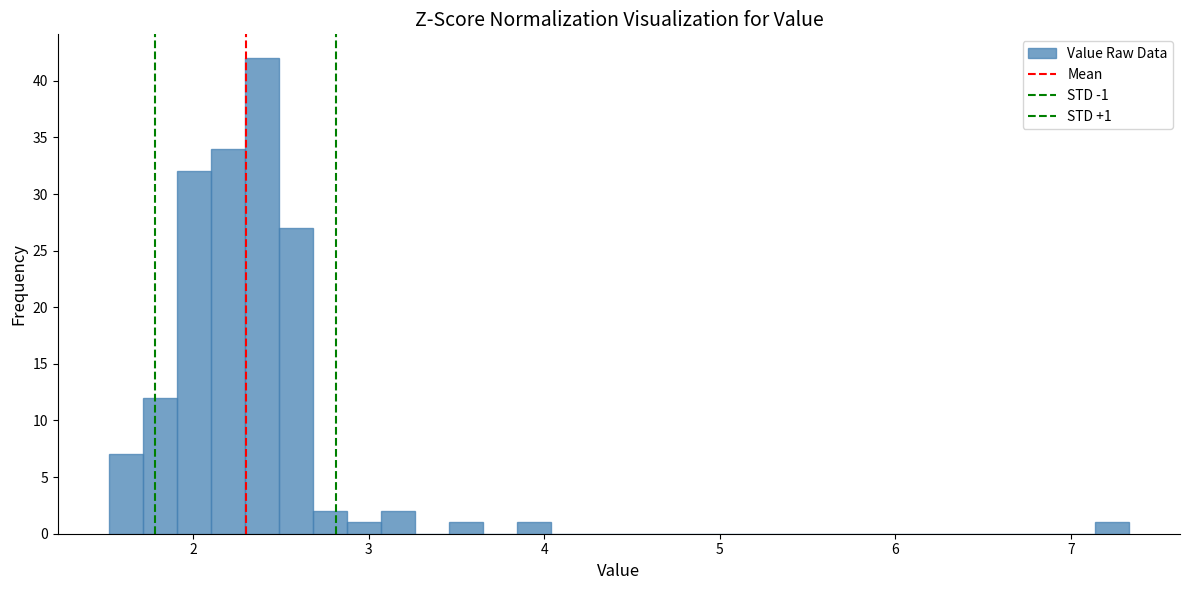

Around what value on the x-axis is the tallest bar? Give the approximate position of its centre, as read against the axis.

2.4